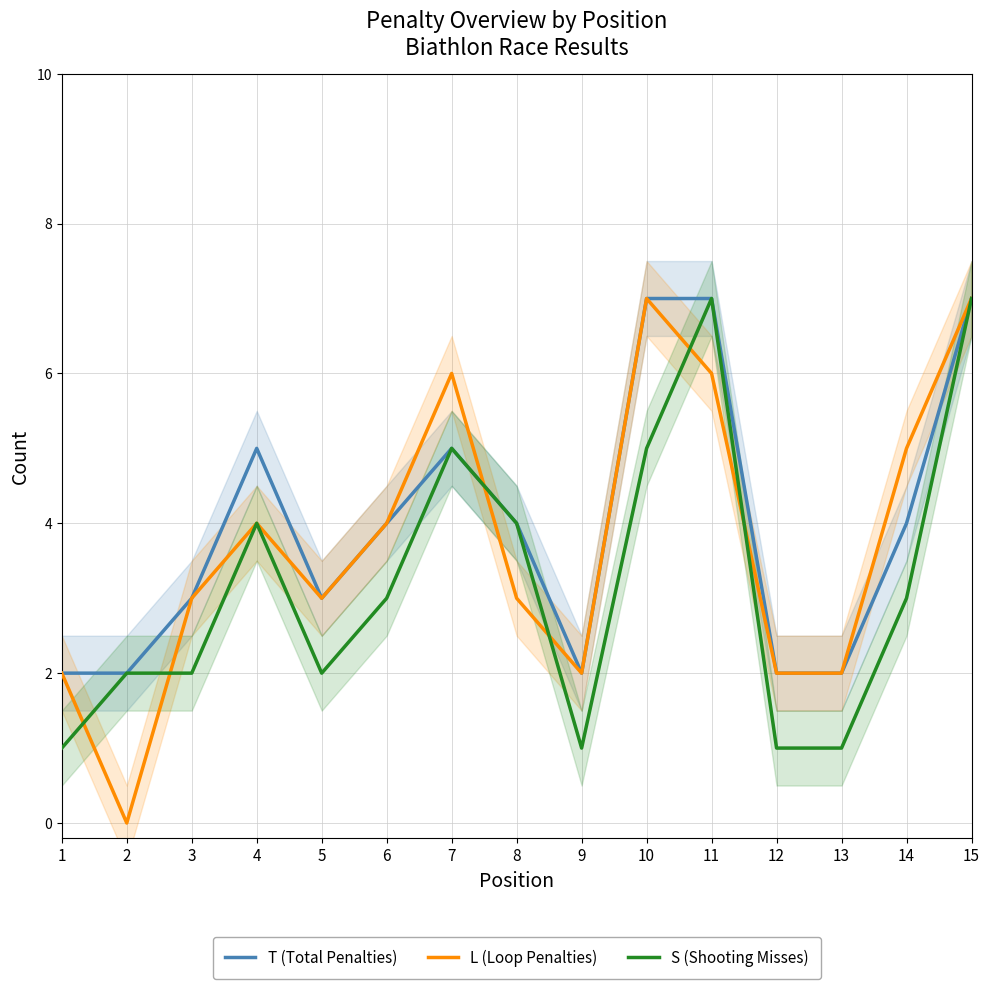

At which category does the chart reach its peak across all series?

10